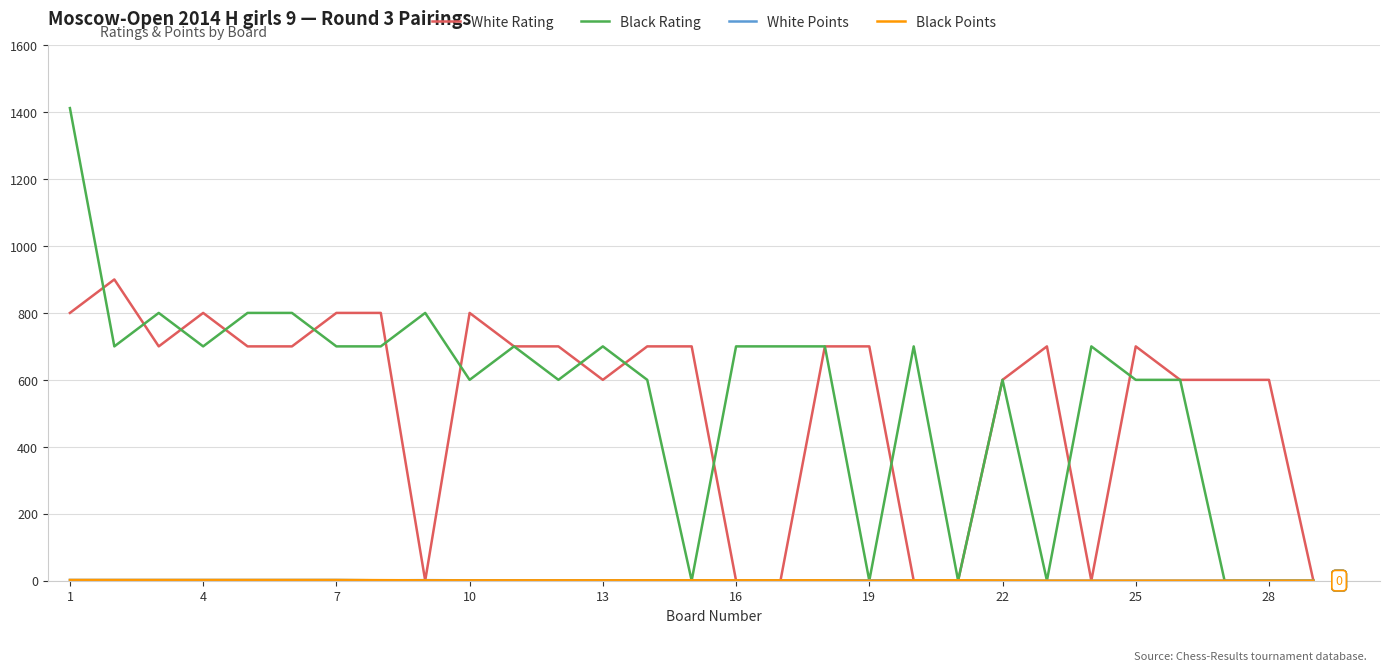

What is the greatest value displayed?

1412.0